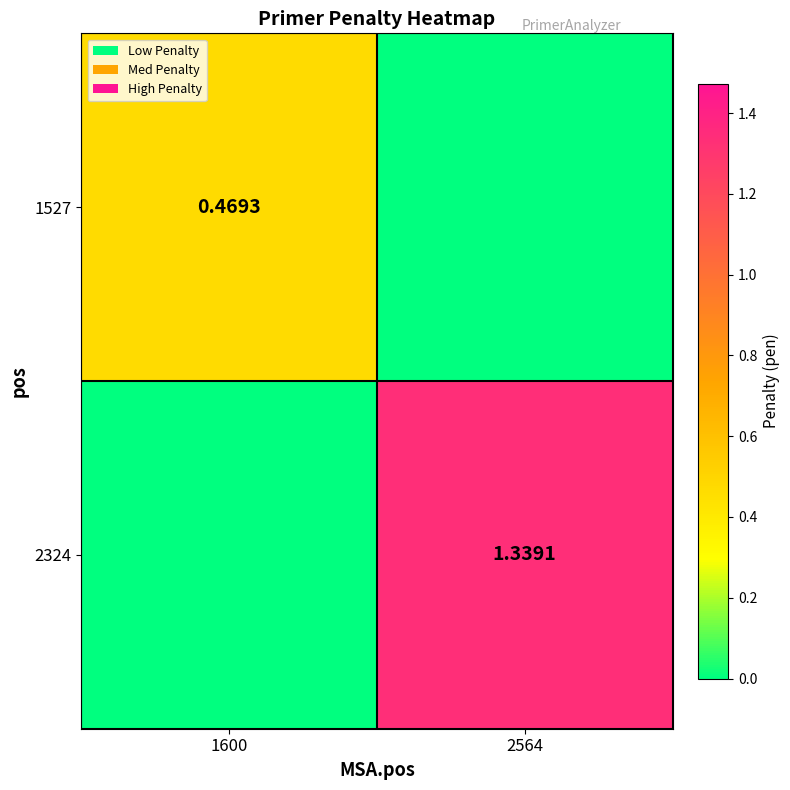

How many distinct data groups are displayed?

2